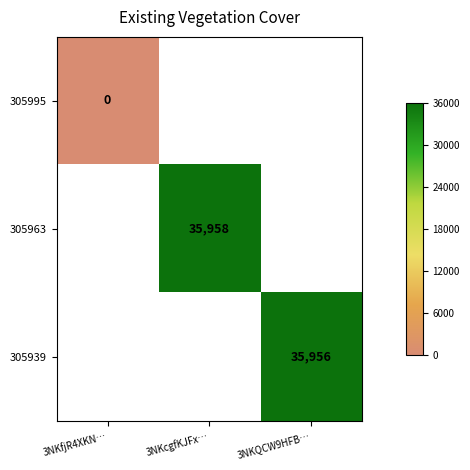

Is it true that 305939 equals 35956 at 3NKQCW9HFB…?

True